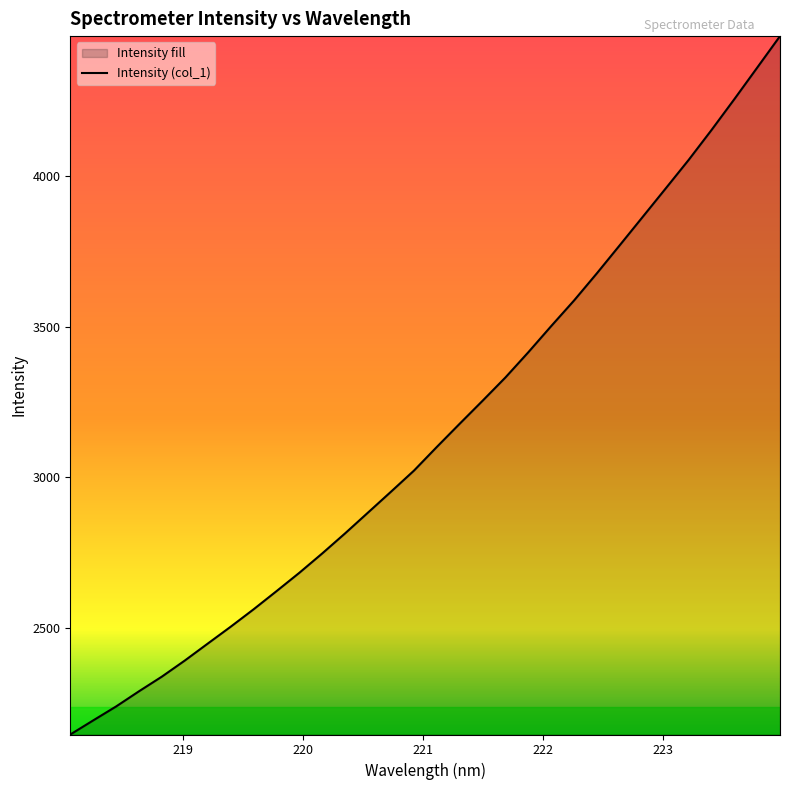

Does the chart have visible grid lines?

No